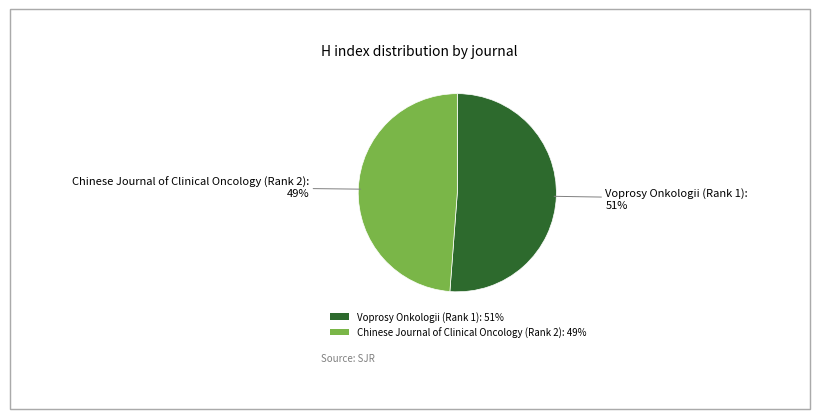

What is the ratio of the value at Chinese Journal of Clinical Oncology (Rank 2) to the value at Voprosy Onkologii (Rank 1)?

1.0